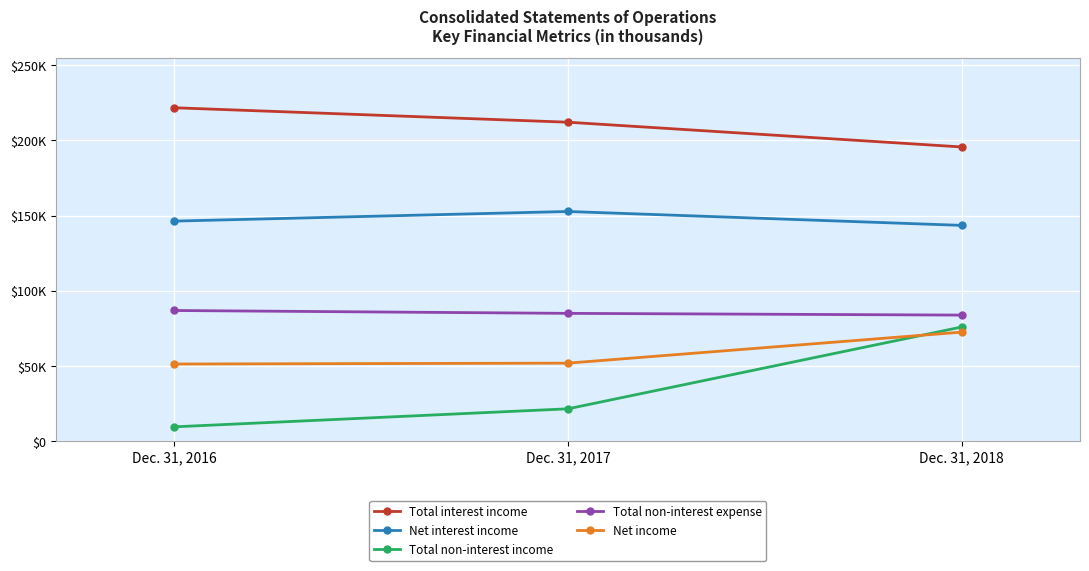

At which category is the sum across all series the highest?

Dec. 31, 2018